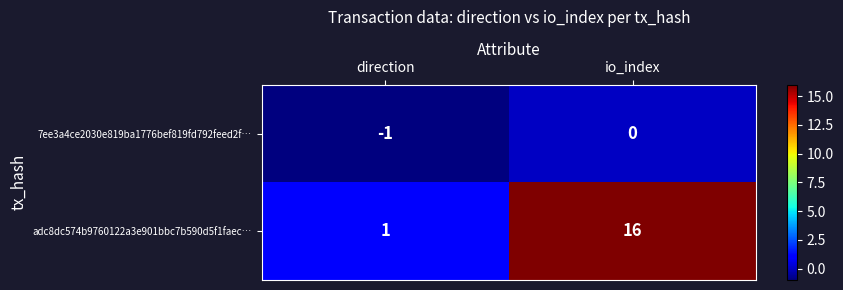

At which category is the sum across all series the highest?

io_index